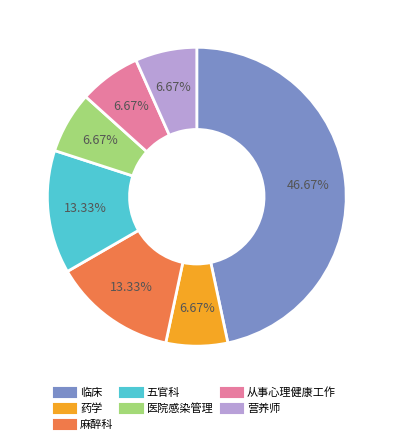

What percentage is the 药学 slice, to the nearest percent?

7%